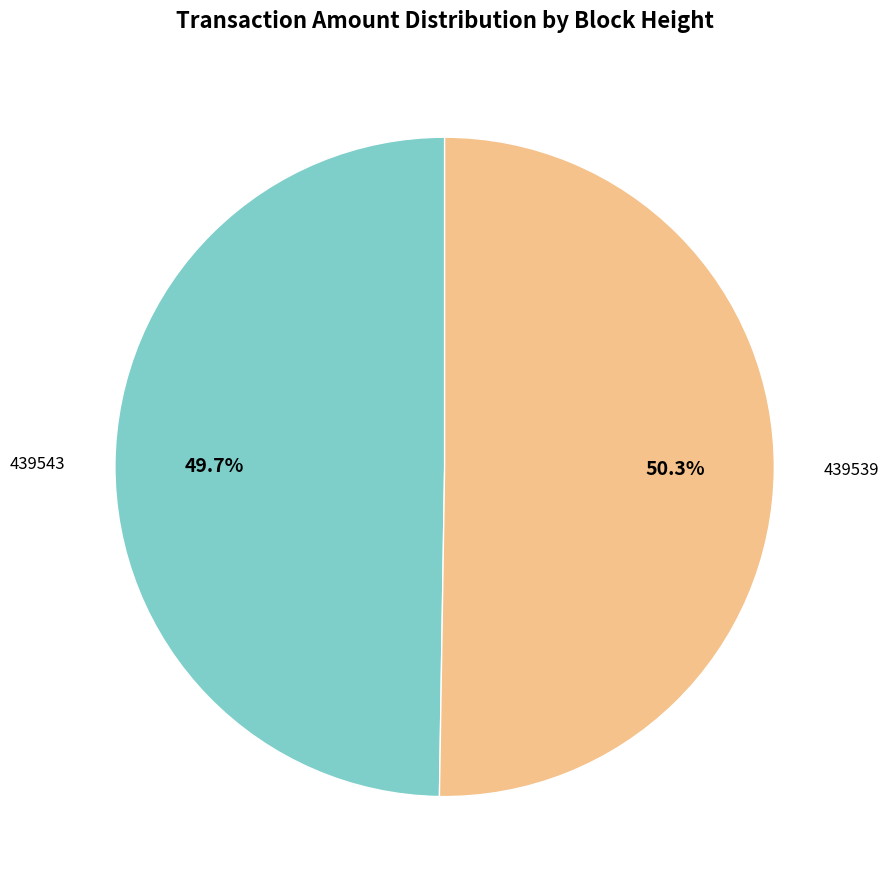

Which slice is the smallest?

439543